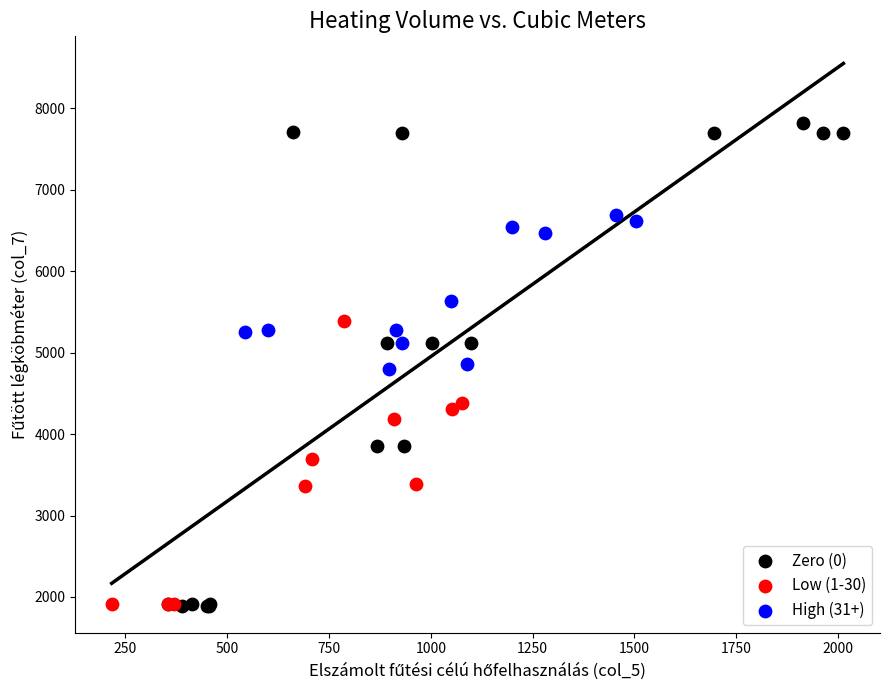

Which series reaches the maximum Y coordinate?

Zero (0)